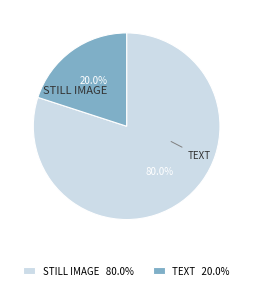

Which category has the biggest portion of the pie?

Still Image